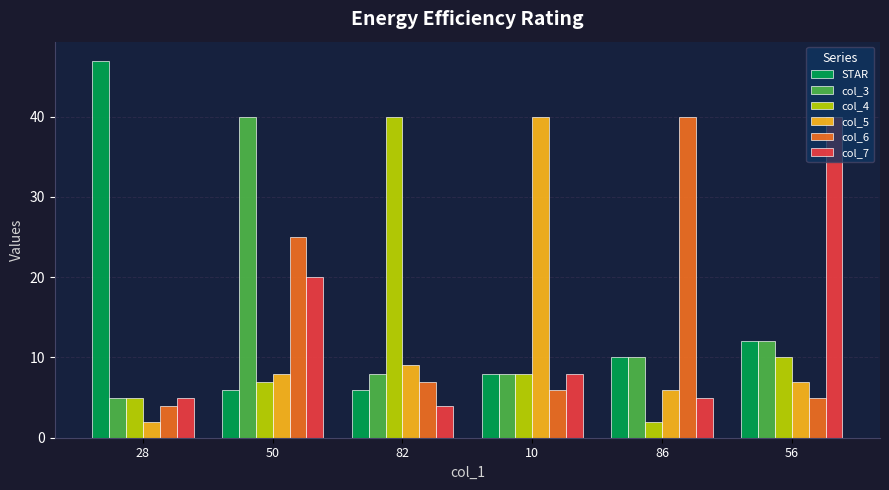

True or false: col_4 has a value of 10 at 50.

False